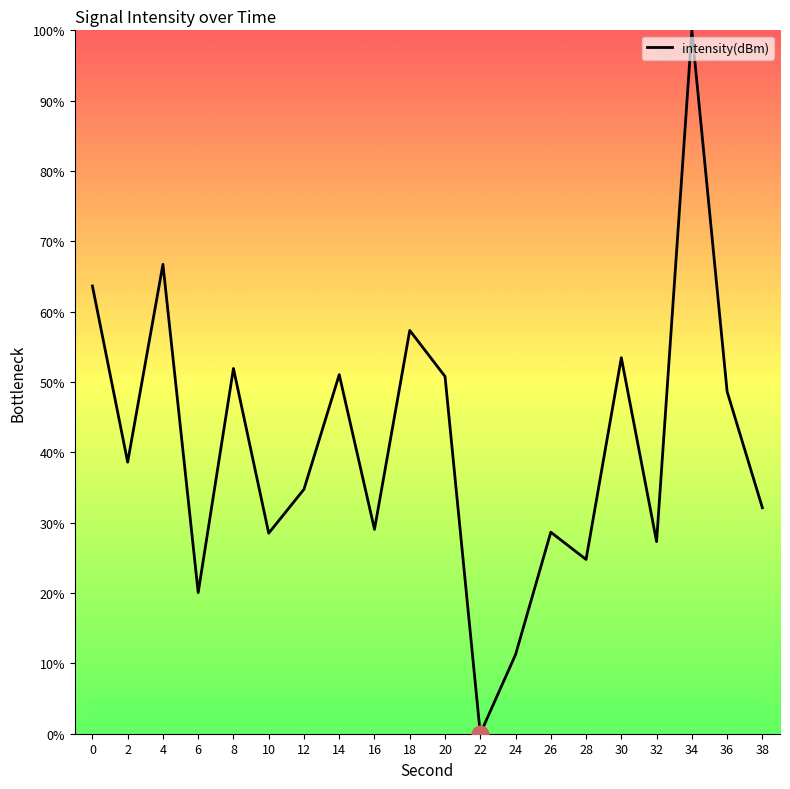

The chart shows a value of 27.3 at 32. True or false?

True